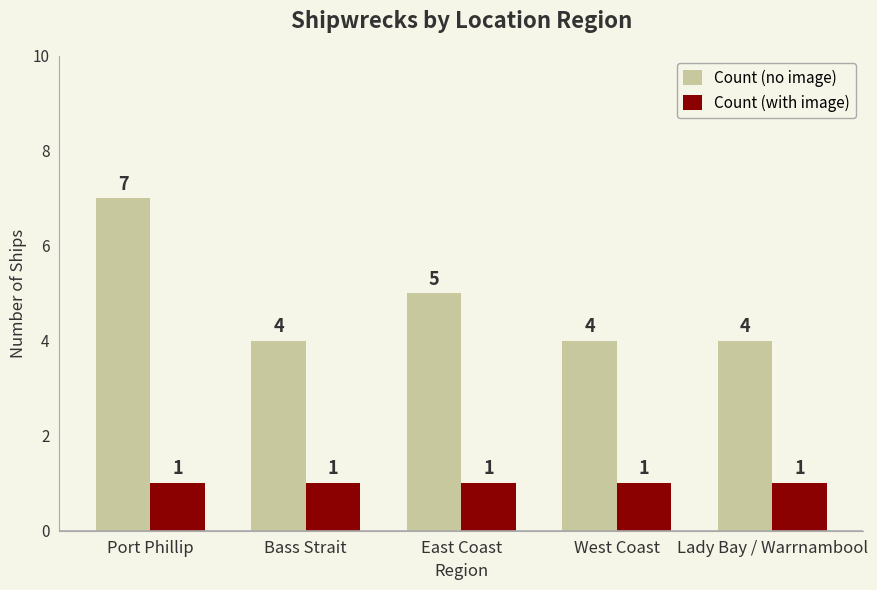

What is the label of the 1st bar from the right?

Lady Bay / Warrnambool